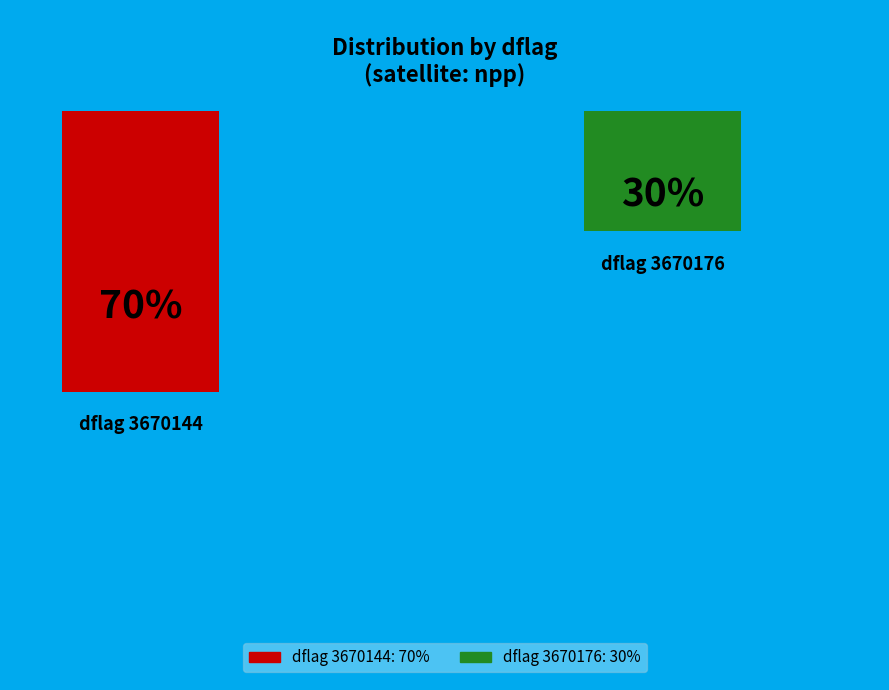

To the nearest percent, what is the average slice percentage?

50%